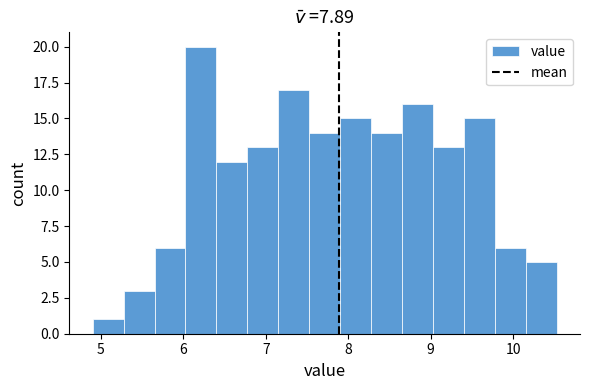

Read against the x-axis, roughly where is the centre of the tallest bar?

6.2